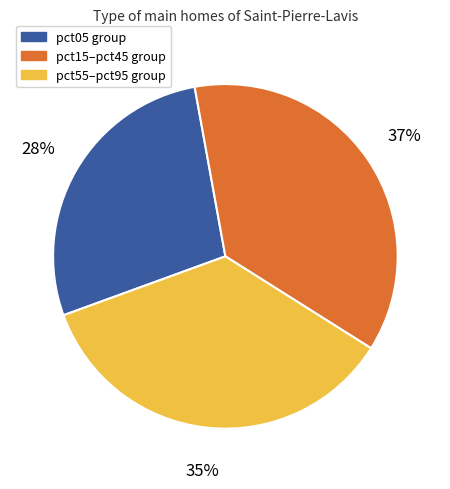

The pct15–pct45 group slice represents 51% of the pie. True or false?

False